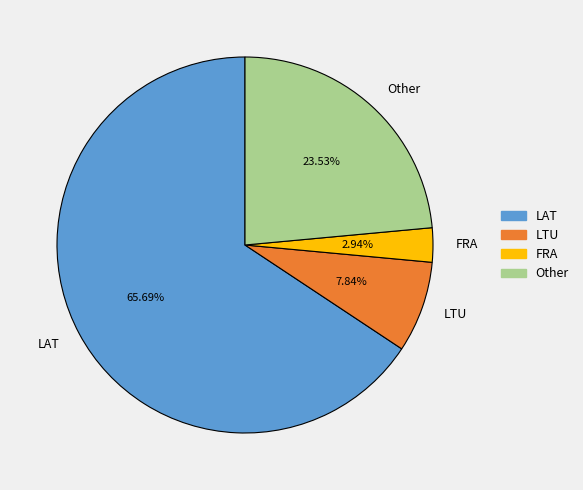

Between LAT and Other, which is larger?

LAT